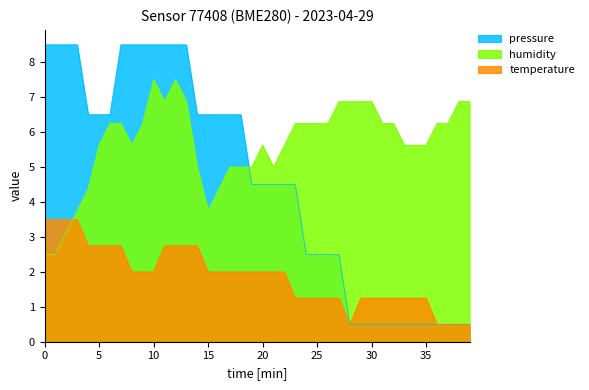

What is the sum of all pressure values?

184.0